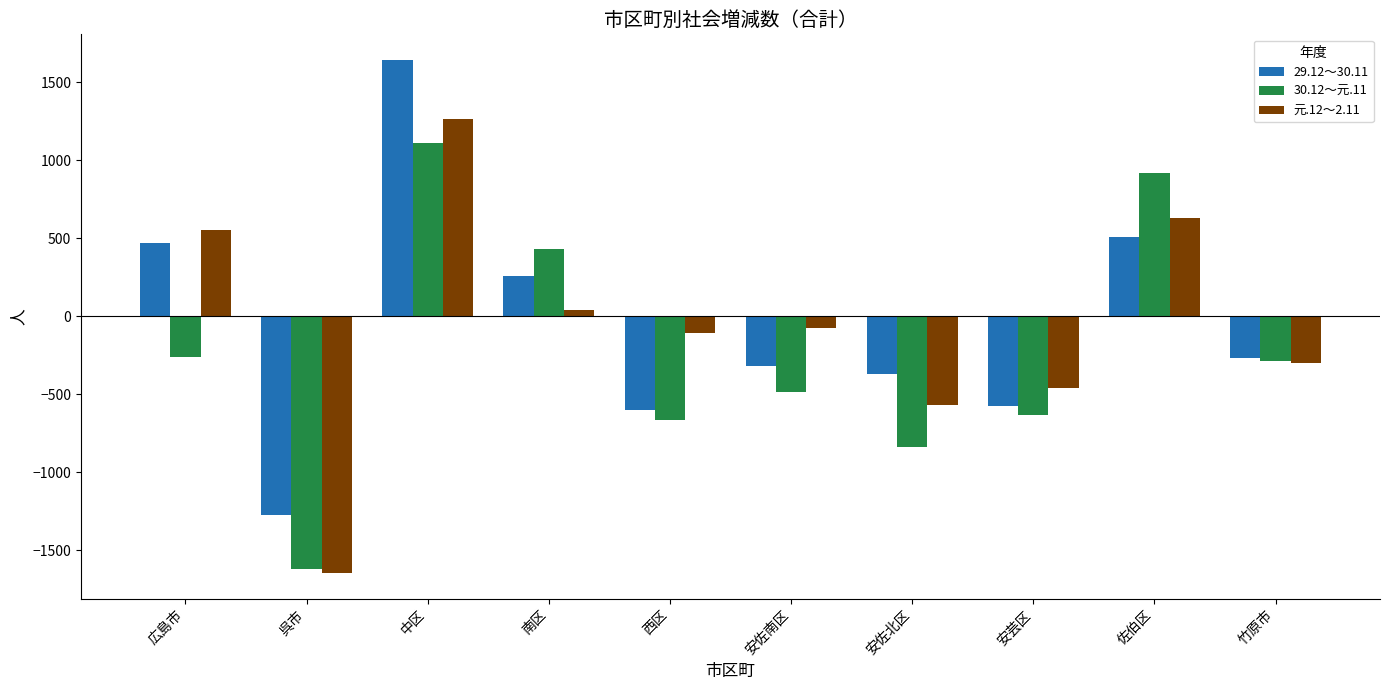

How many series are shown in this chart?

3